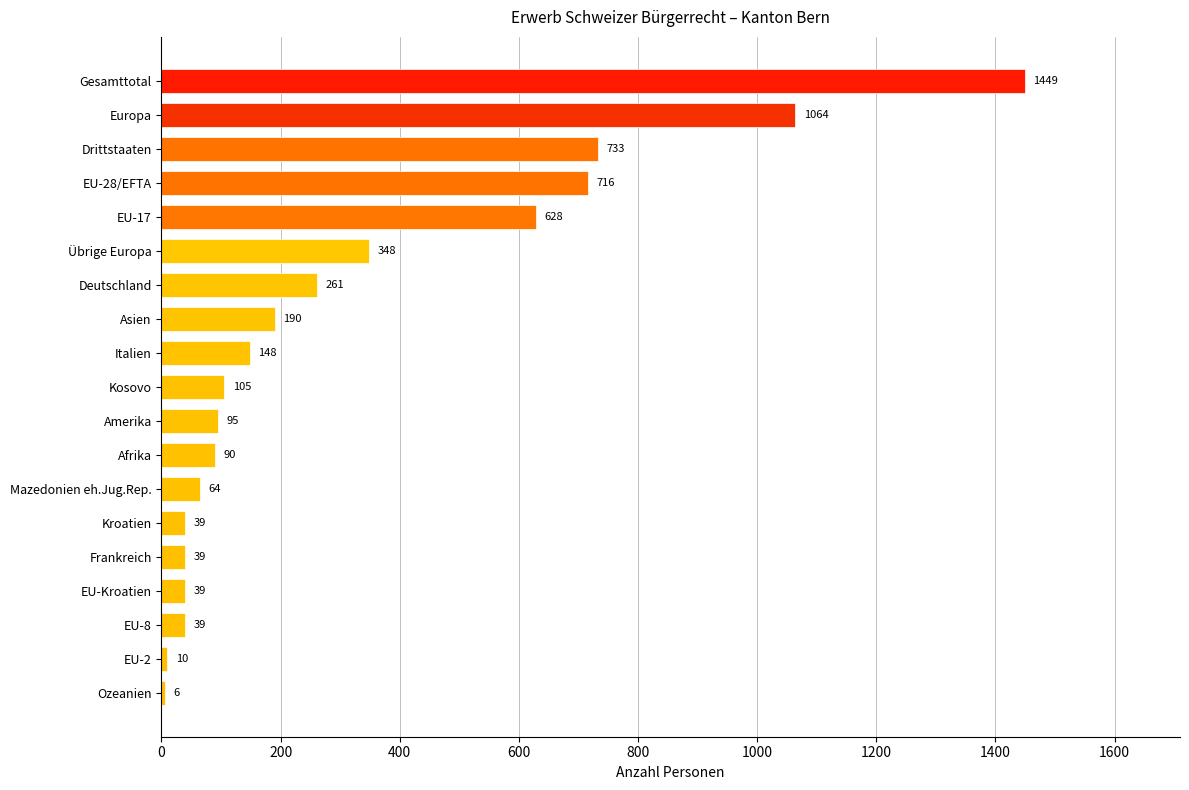

What is the change in value from Italien to EU-8?

-109